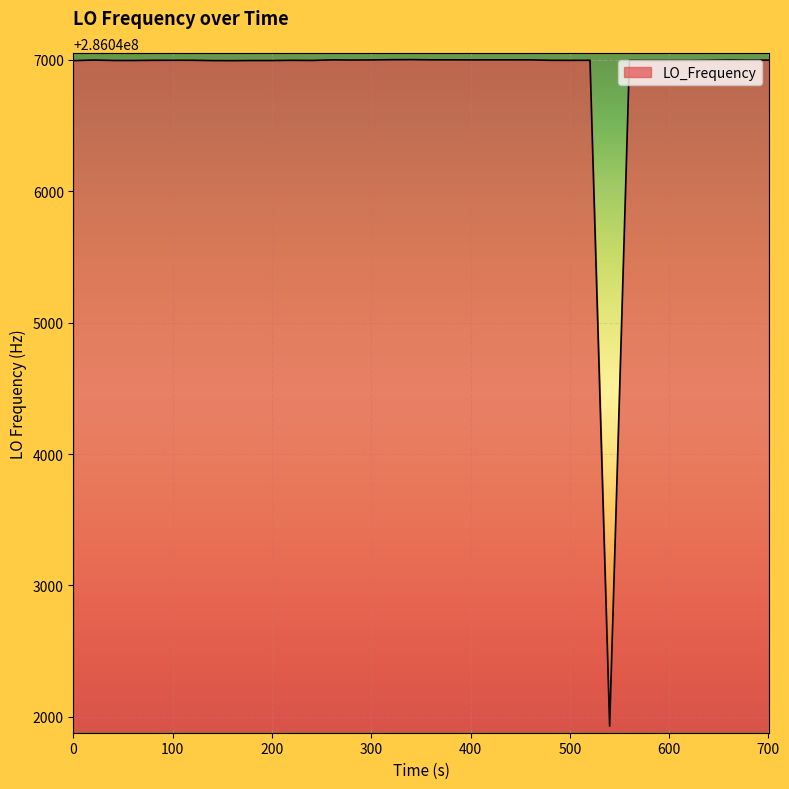

What is the smallest value displayed?

286041928.5